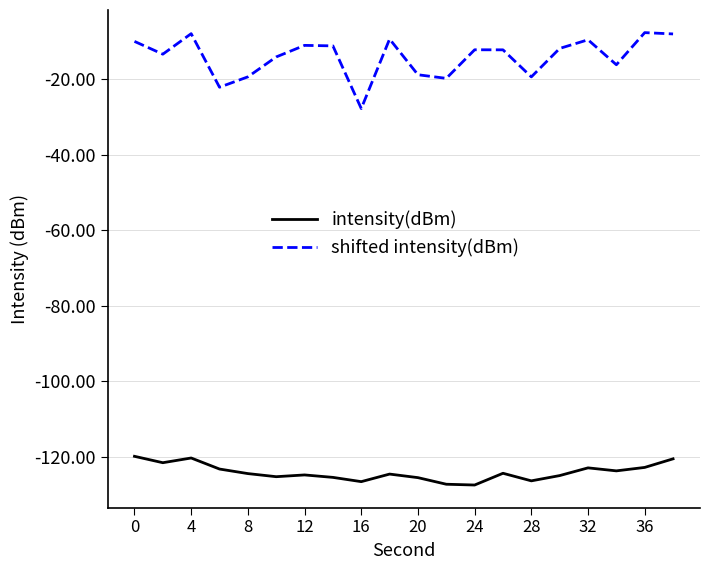

Which series has the largest range (max minus min)?

shifted intensity(dBm)